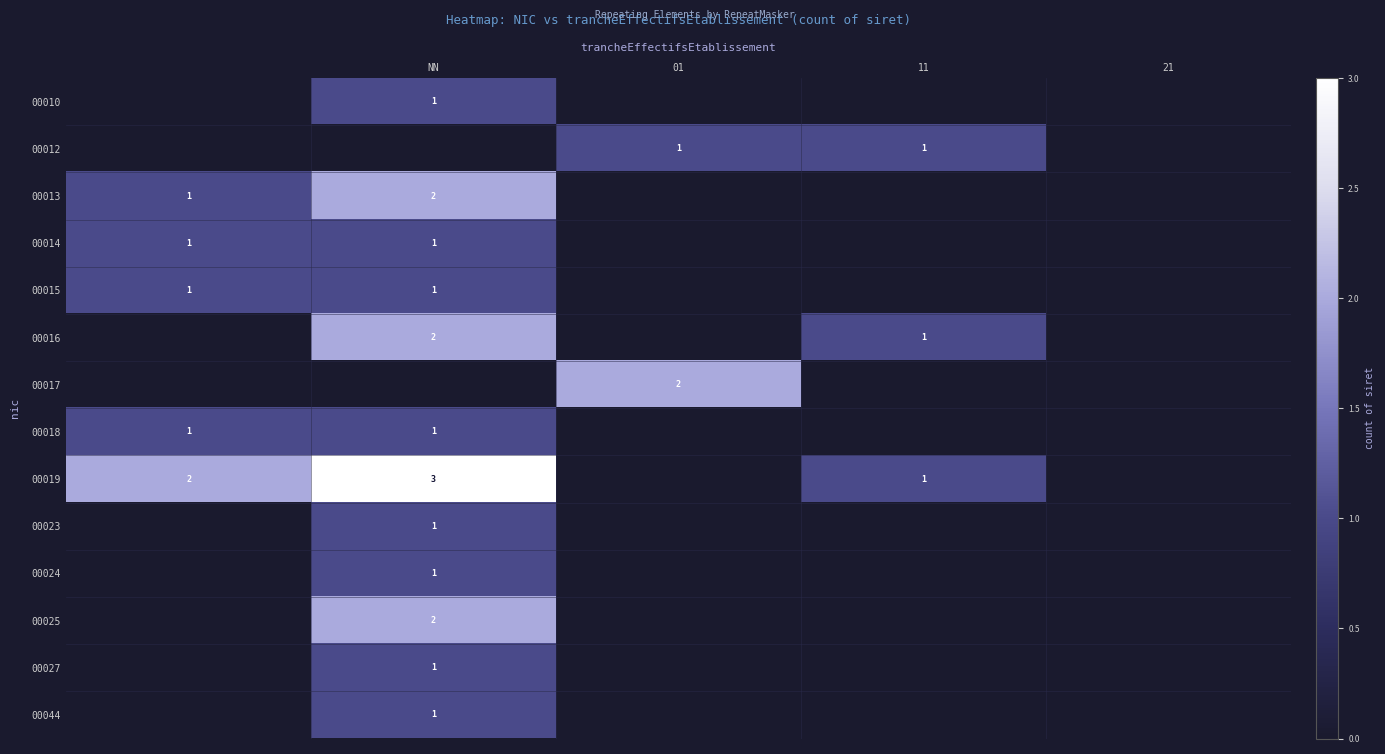

What is the maximum value shown in the chart?

3